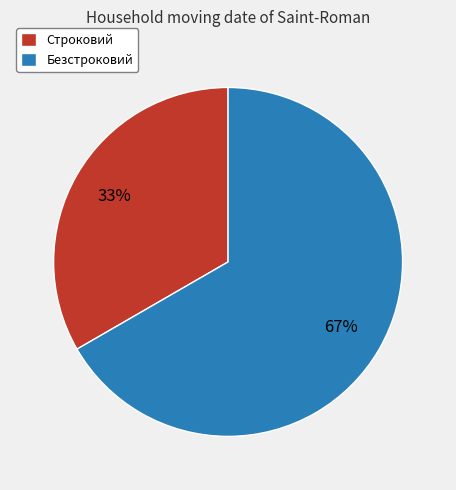

What is the largest slice in the pie chart?

Безстроковий